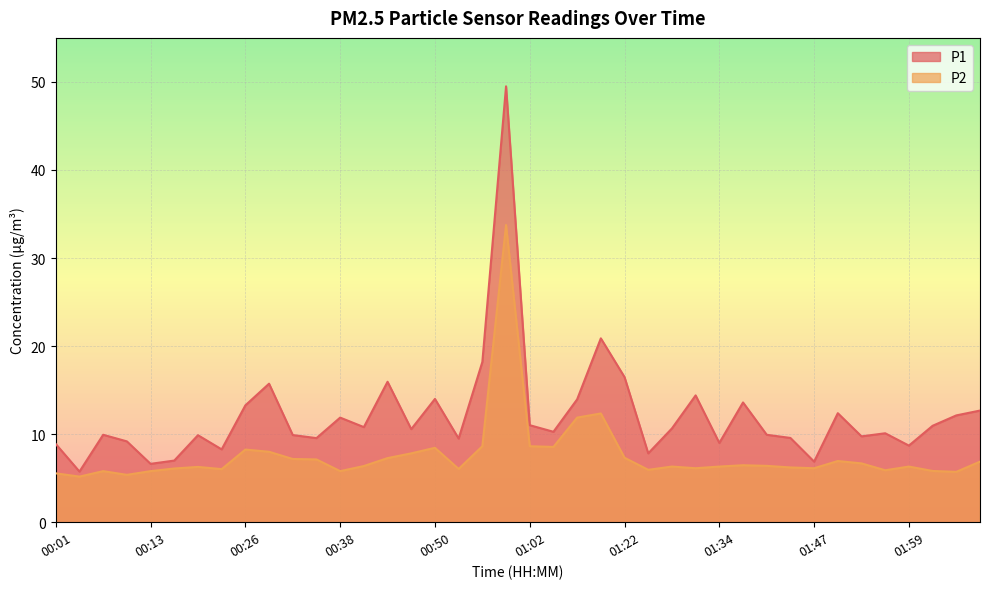

The value of P1 at 02:08 is 12.7. True or false?

True